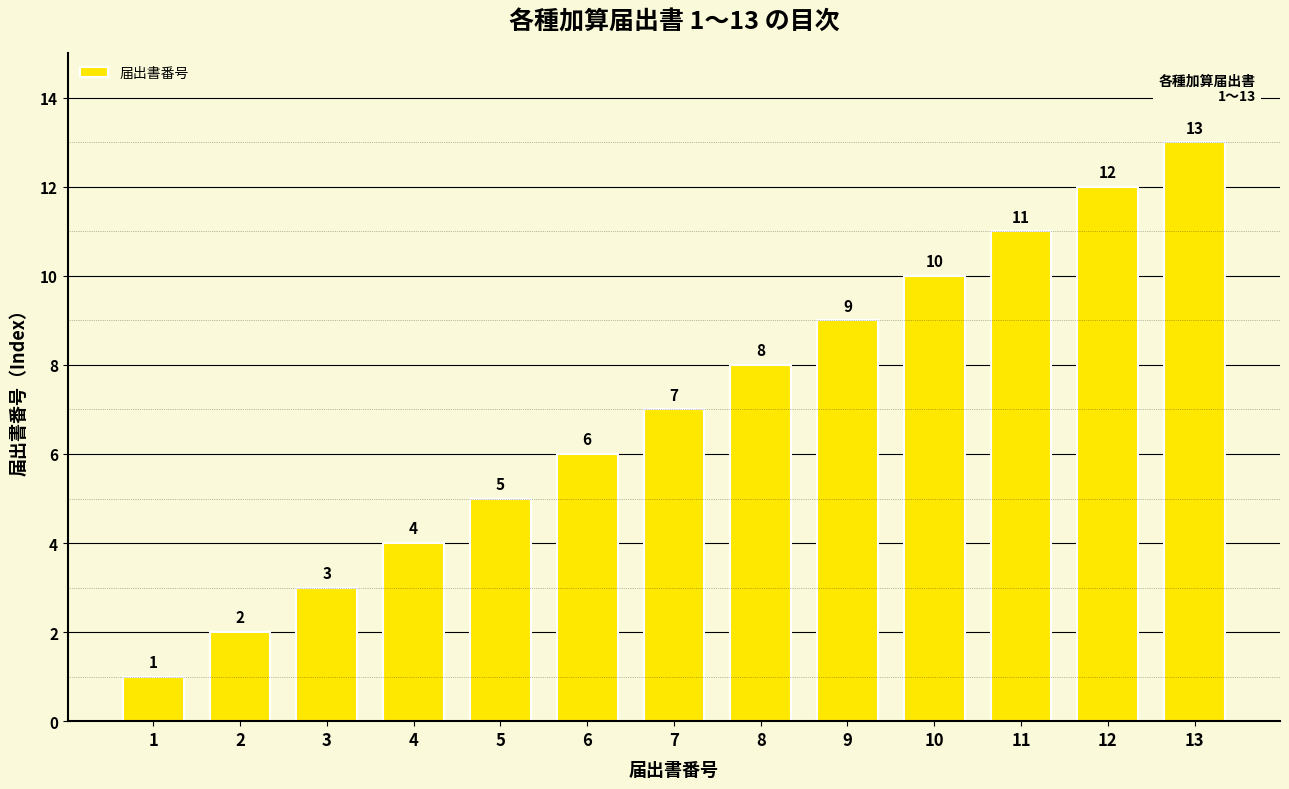

What is the value of the 10th bar from the left?

10